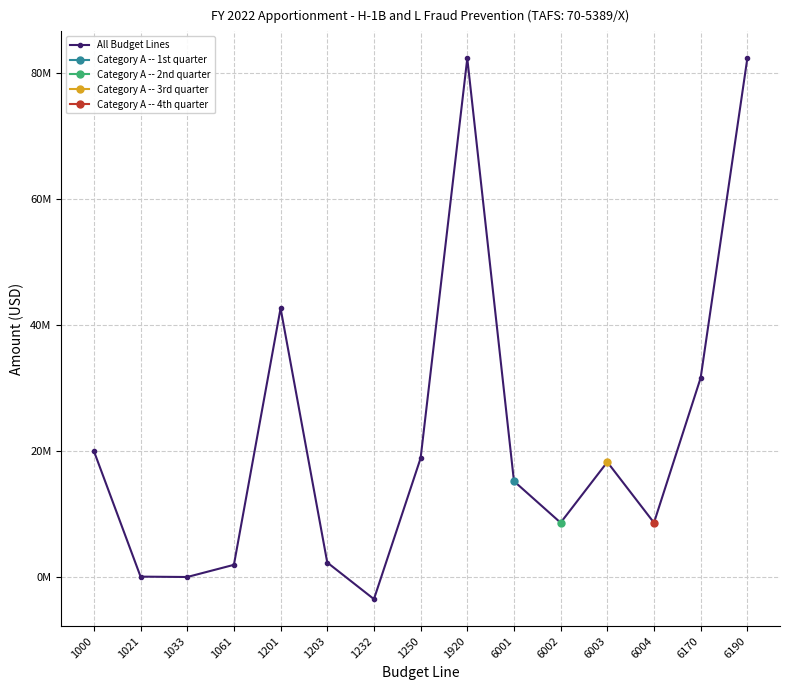

Where is the first local minimum for All Budget Lines?

1033